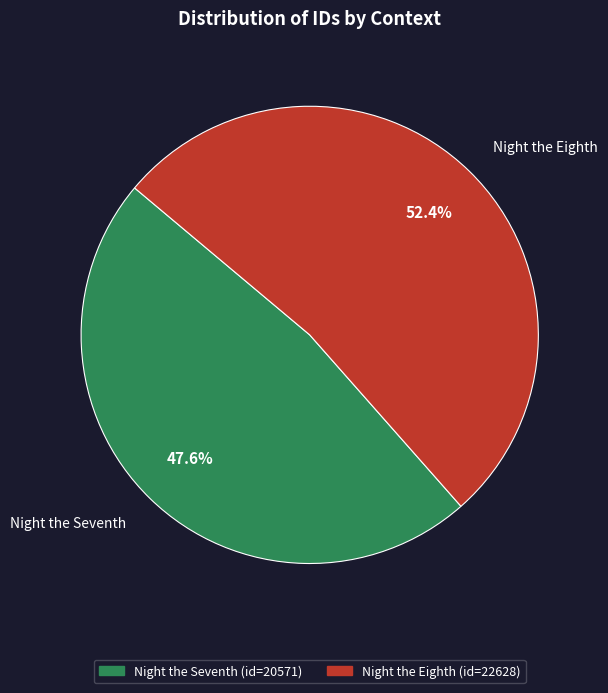

Which slice represents more than half of the pie?

Night the Eighth